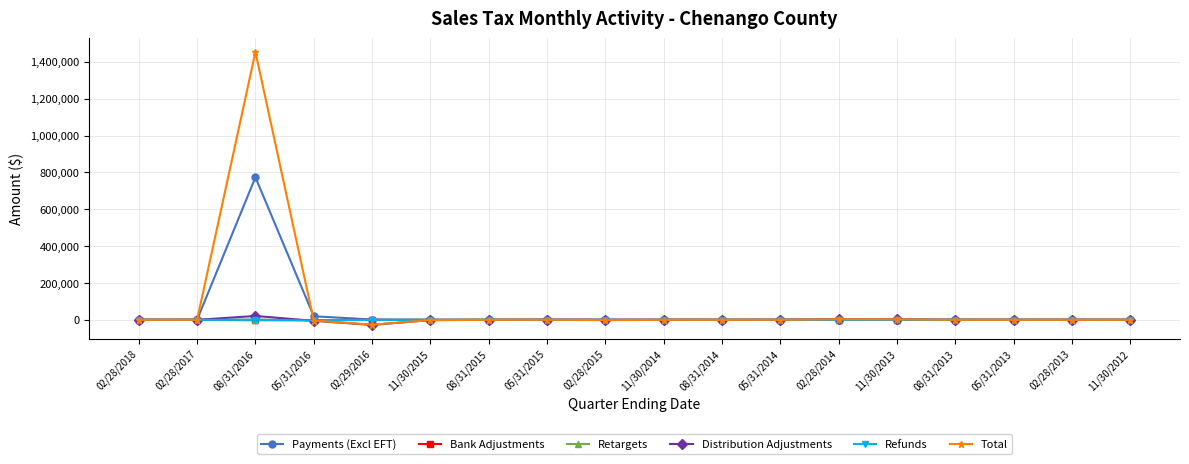

What is the highest value of the Retargets series?

1433.5